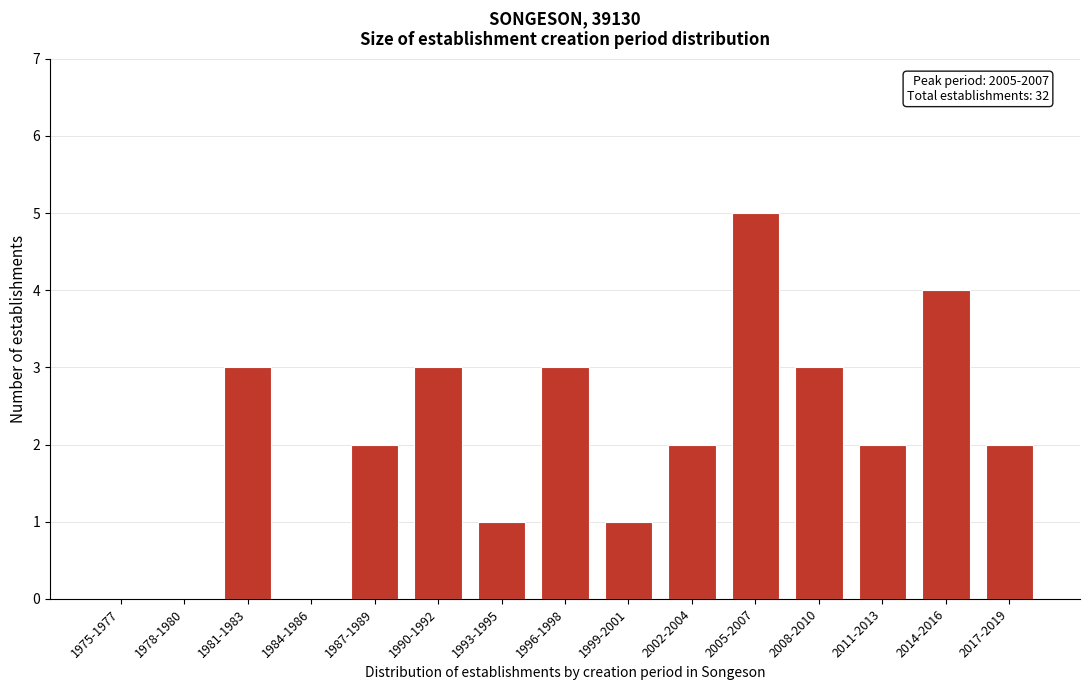

Reading left to right, extract all data points from this chart.

1975-1977=0	1978-1980=0	1981-1983=3	1984-1986=0	1987-1989=2	1990-1992=3	1993-1995=1	1996-1998=3	1999-2001=1	2002-2004=2	2005-2007=5	2008-2010=3	2011-2013=2	2014-2016=4	2017-2019=2